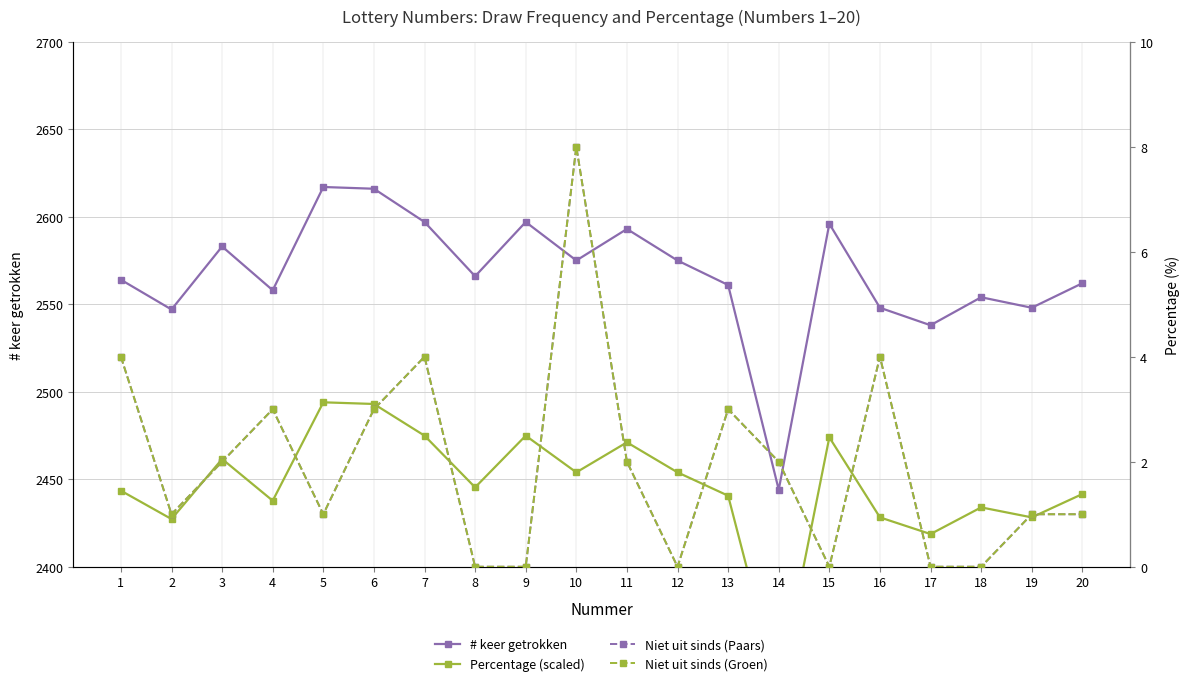

Where is Niet uit sinds (Groen) nearest to the value 4?

1